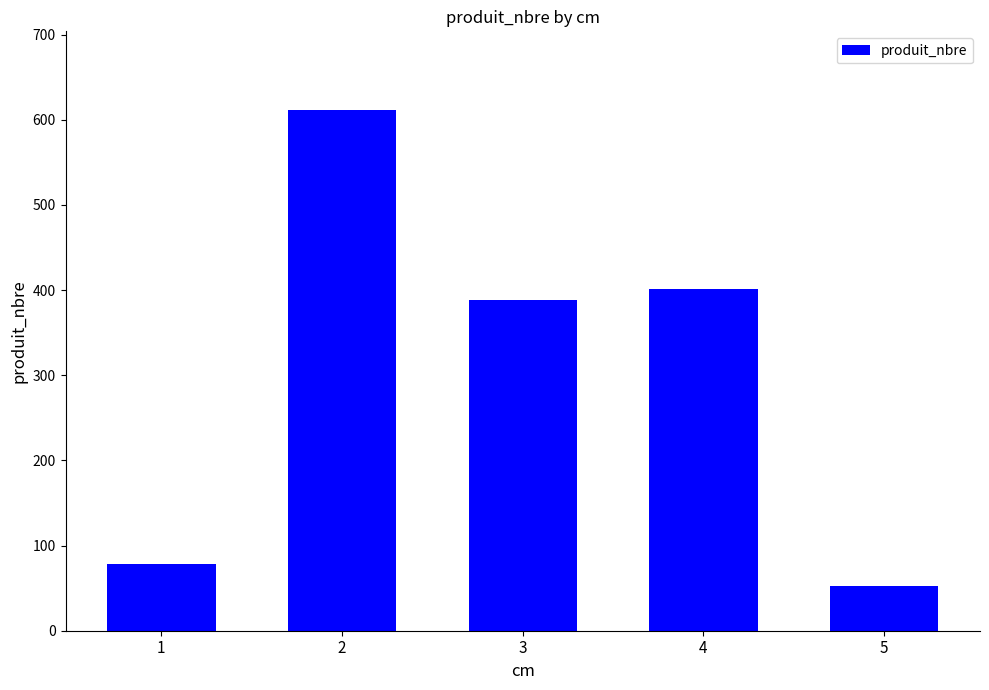

The value at 3 is 388. True or false?

True